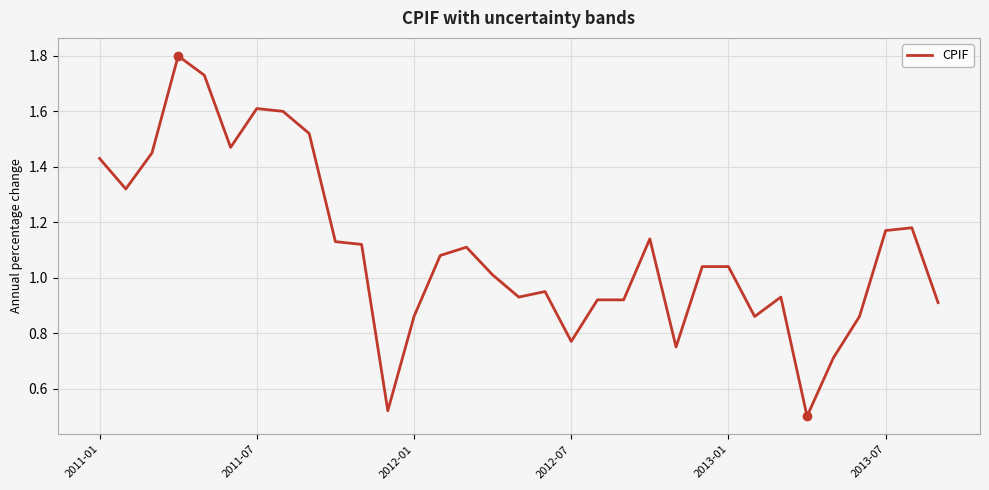

What is the greatest value displayed?

1.8